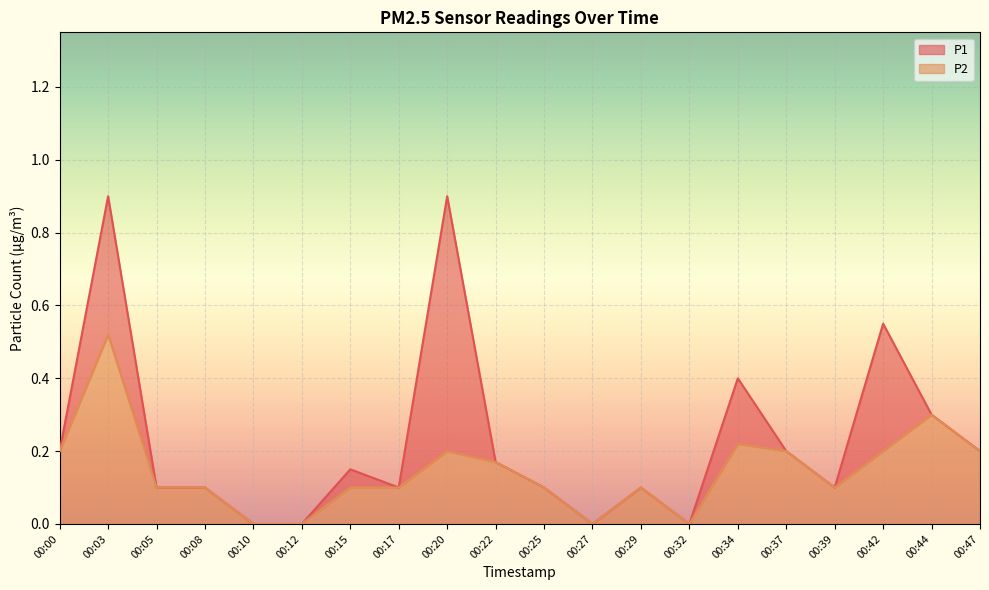

At which category does P2 reach its first local peak?

00:03